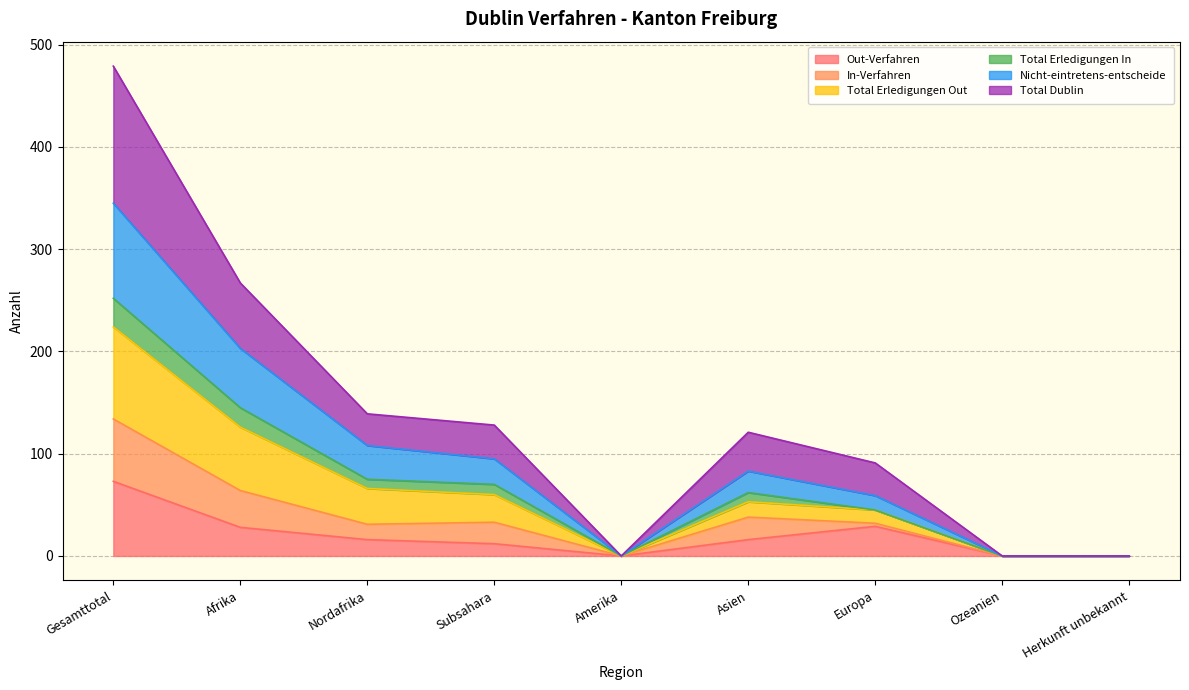

What is the highest value of the Out-Verfahren series?

73